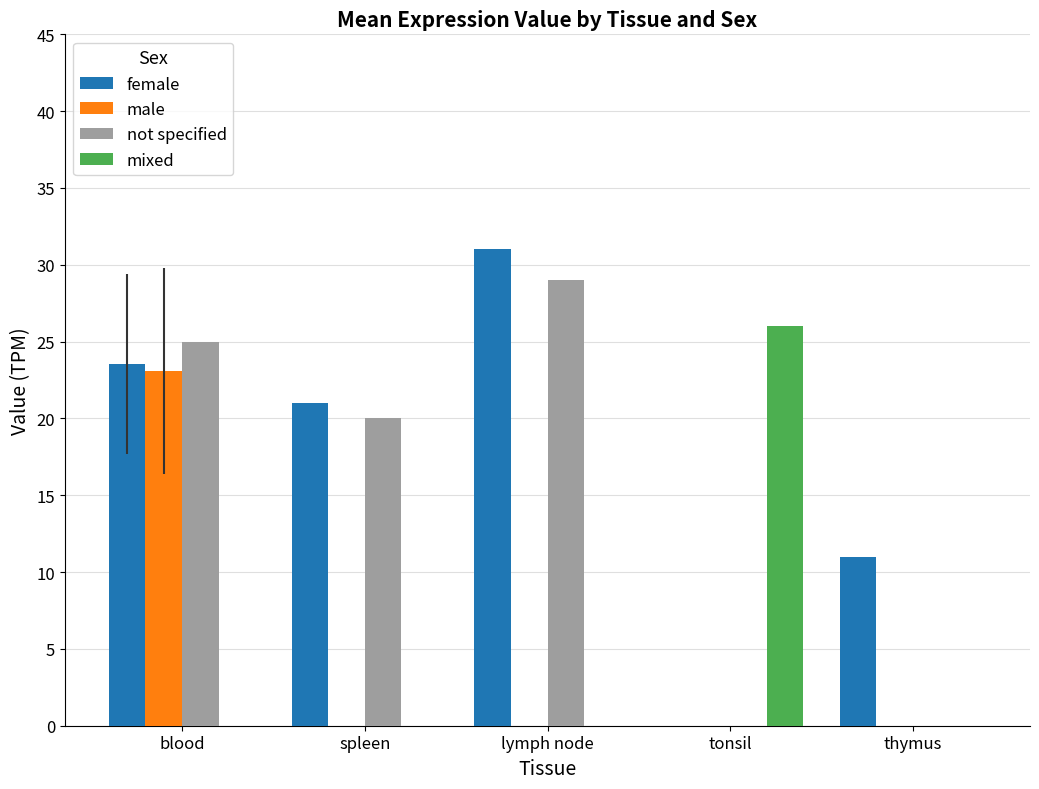

What is the highest value of the male series?

23.1